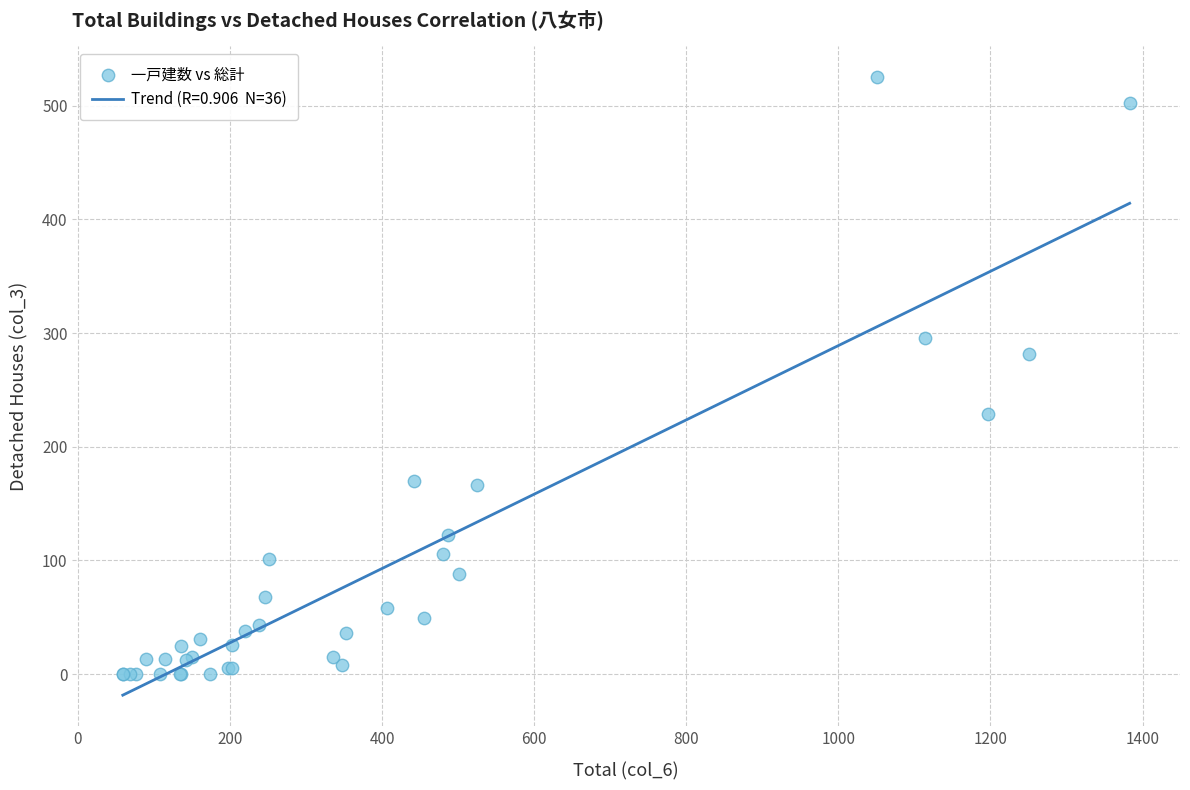

What Y value in the scatter plot is closest to 262?

282